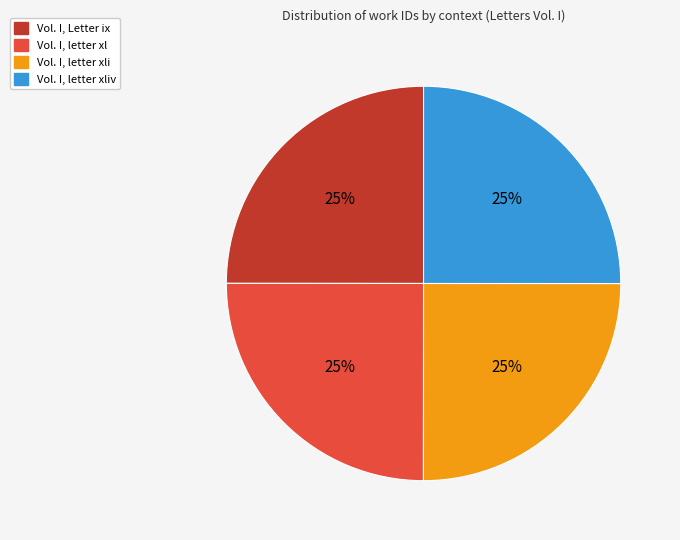

To the nearest percent, what is the combined percentage of Vol. I, letter xl and Vol. I, Letter ix?

50%